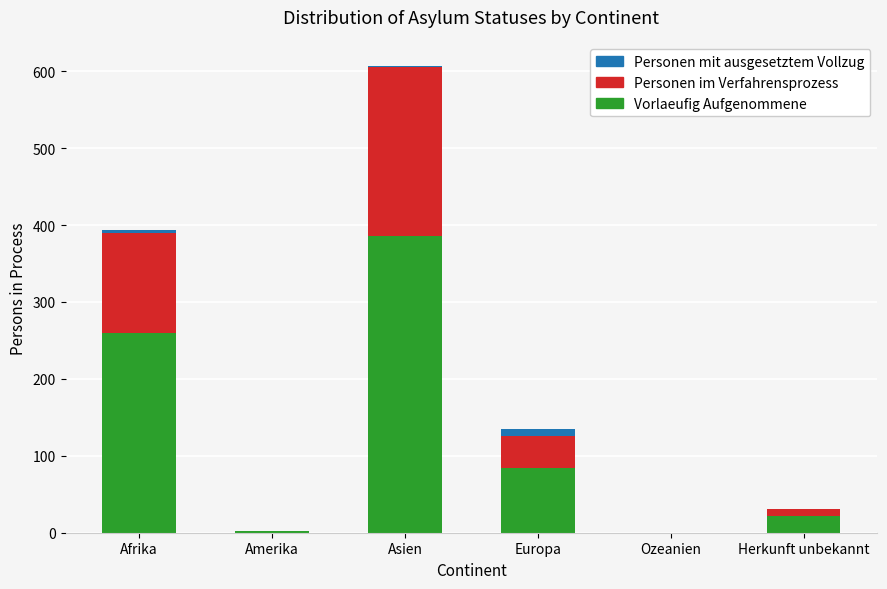

At which category is the sum across all series the highest?

Asien